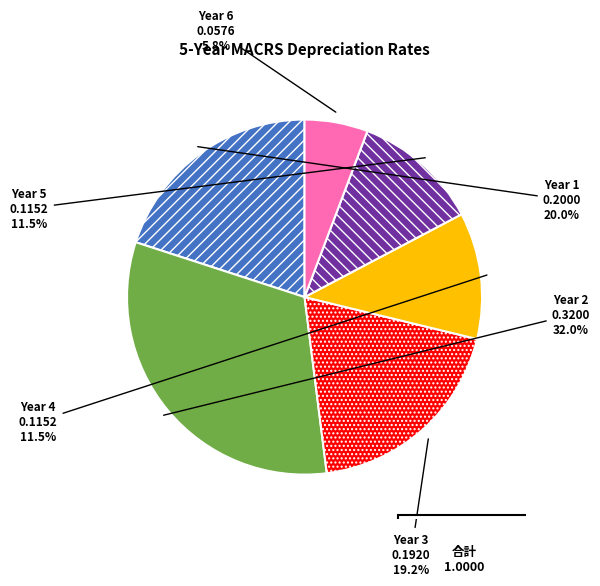

How many slices are in this pie chart?

6